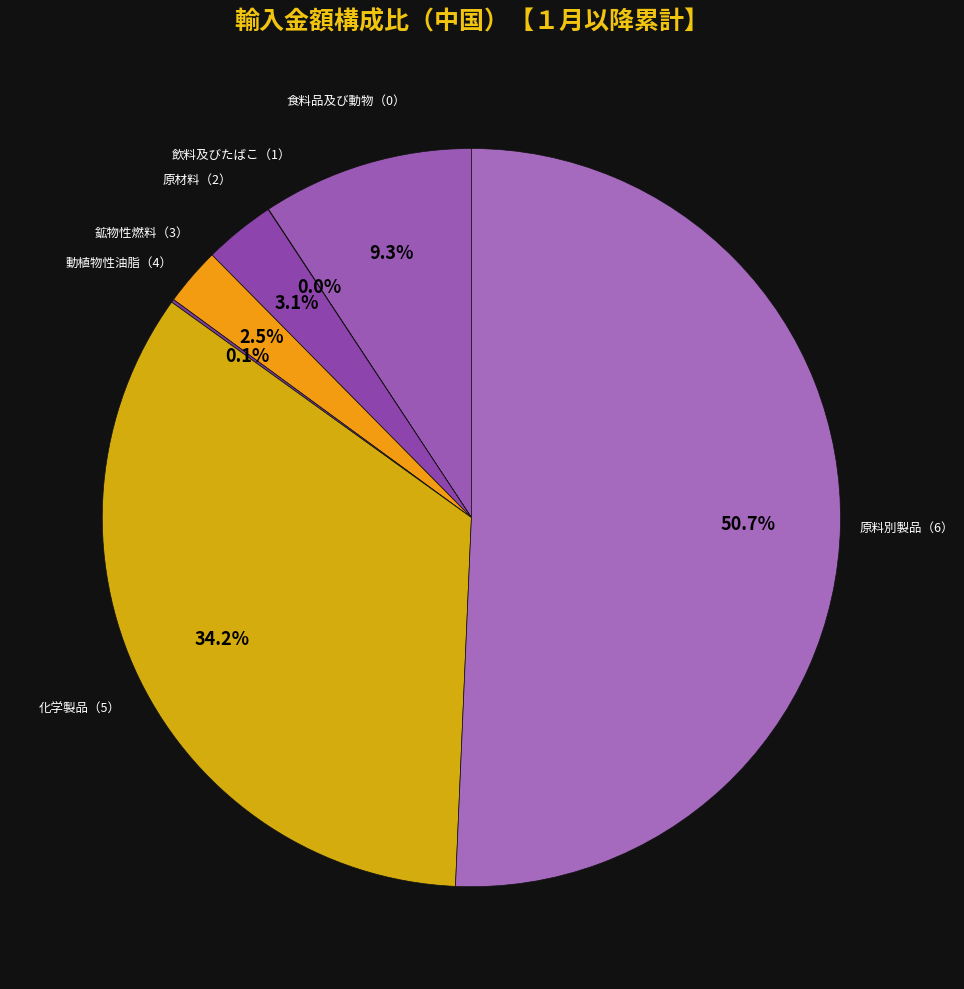

What is the total percentage of 原材料（2） and 食料品及び動物（0）?

12.4%